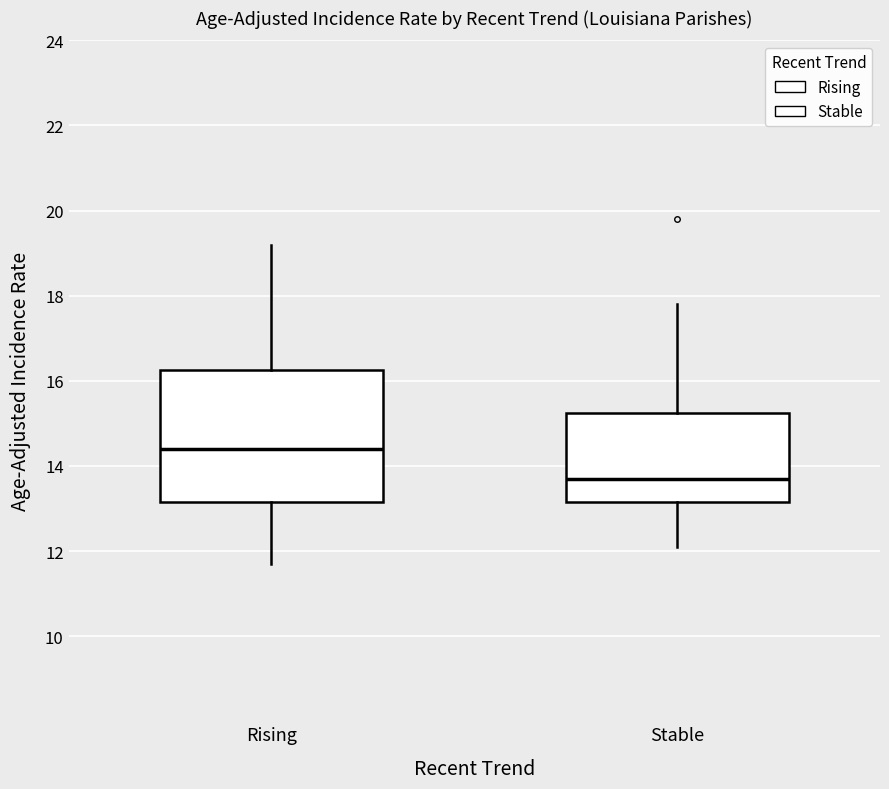

Which box is the tallest, from its lower edge to its upper edge?

Rising